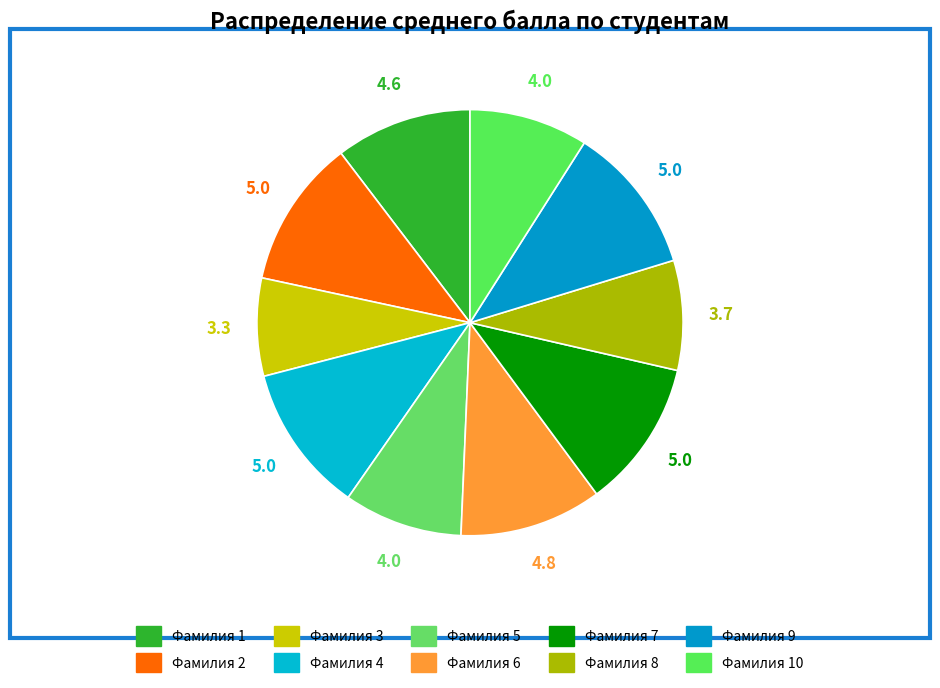

To the nearest percent, what portion does Фамилия 9 represent?

11%